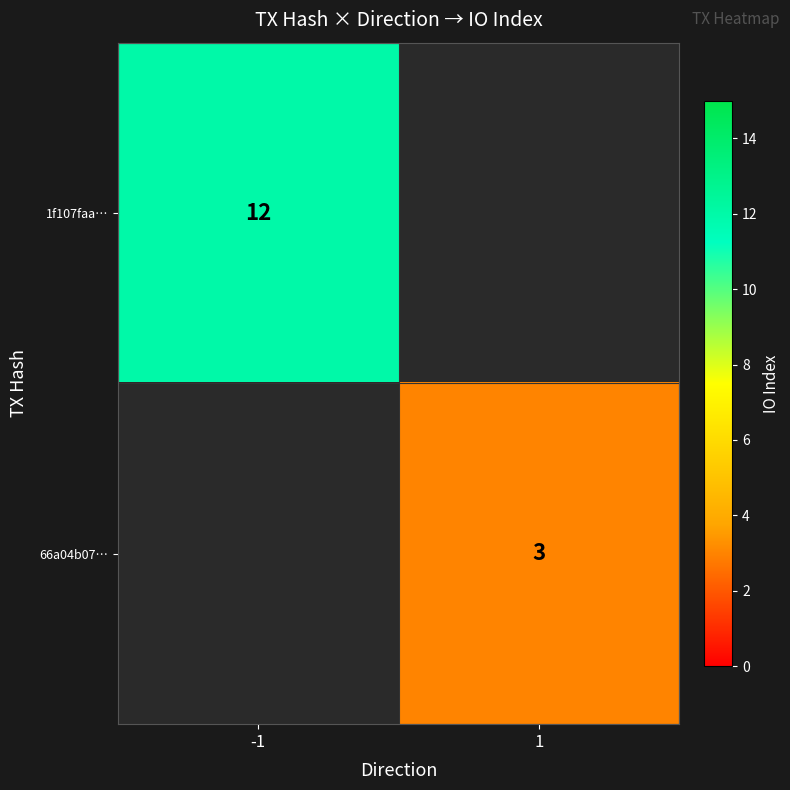

Is it true that 1f107faa… equals 12 at -1?

True